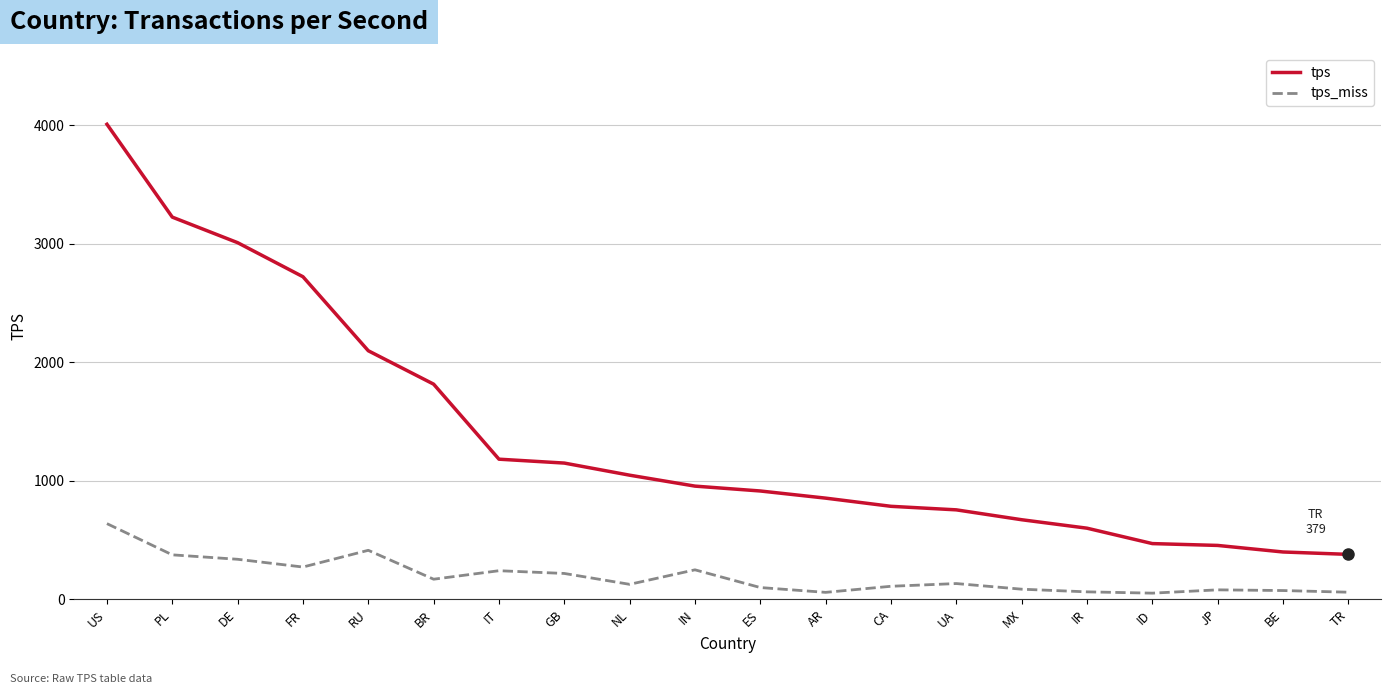

Which series has the widest spread of values?

tps